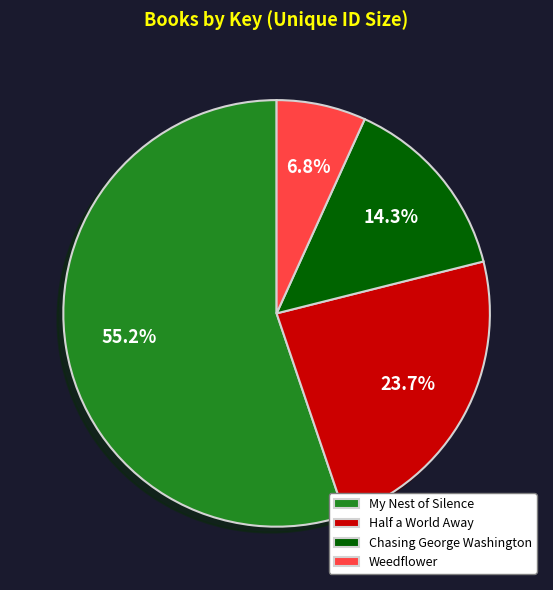

What is the ratio of the value at Weedflower to the value at Chasing George Washington?

0.5